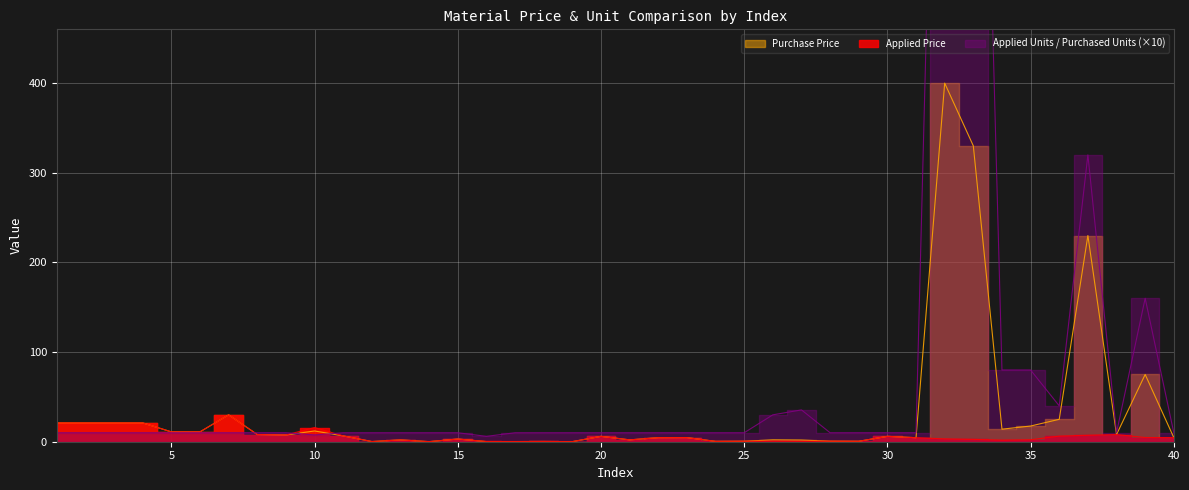

Reading left to right, extract all data points from this chart.

Applied Price: 1=21.0	2=21.0	3=21.0	4=21.0	5=11.0	6=11.0	7=30.0	8=8.0	9=7.5	10=15.8	11=6.5	12=0.2	13=2.0	14=0.1	15=3.0	16=0.2	17=0.2	18=0.2	19=0.1	20=6.0	21=2.1	22=4.5	23=4.6	24=0.4	25=0.5	26=0.7	27=0.5	28=0.6	29=0.5	30=6.0	31=4.5	32=3.2	33=2.6	34=1.8	35=2.2	36=6.2	37=7.2	38=8.0	39=4.7	40=4.6
Purchase Price: 1=21.0	2=21.0	3=21.0	4=21.0	5=11.0	6=11.0	7=30.0	8=8.0	9=7.5	10=12.0	11=6.5	12=0.2	13=2.0	14=0.1	15=3.0	16=0.1	17=0.2	18=0.2	19=0.1	20=6.0	21=2.1	22=4.5	23=4.6	24=0.4	25=0.5	26=2.1	27=1.9	28=0.6	29=0.5	30=6.0	31=4.5	32=400.0	33=330.0	34=14.0	35=17.5	36=25.0	37=230.0	38=8.0	39=75.0	40=4.6
Applied Units per Purchased Units: 1=10.0	2=10.0	3=10.0	4=10.0	5=10.0	6=10.0	7=10.0	8=10.0	9=10.0	10=7.6	11=10.0	12=10.0	13=10.0	14=10.0	15=10.0	16=6.0	17=10.0	18=10.0	19=10.0	20=10.0	21=10.0	22=10.0	23=10.0	24=10.0	25=10.0	26=30.0	27=35.5	28=10.0	29=10.0	30=10.0	31=10.0	32=1260.0	33=1260.0	34=80.0	35=80.0	36=40.0	37=320.0	38=10.0	39=160.0	40=10.0